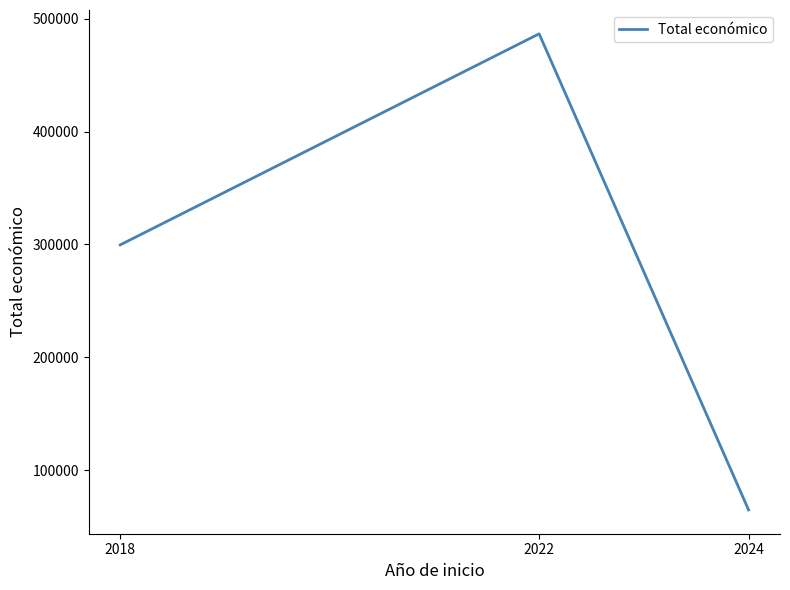

The chart shows a value of 299601 at 2018. True or false?

True